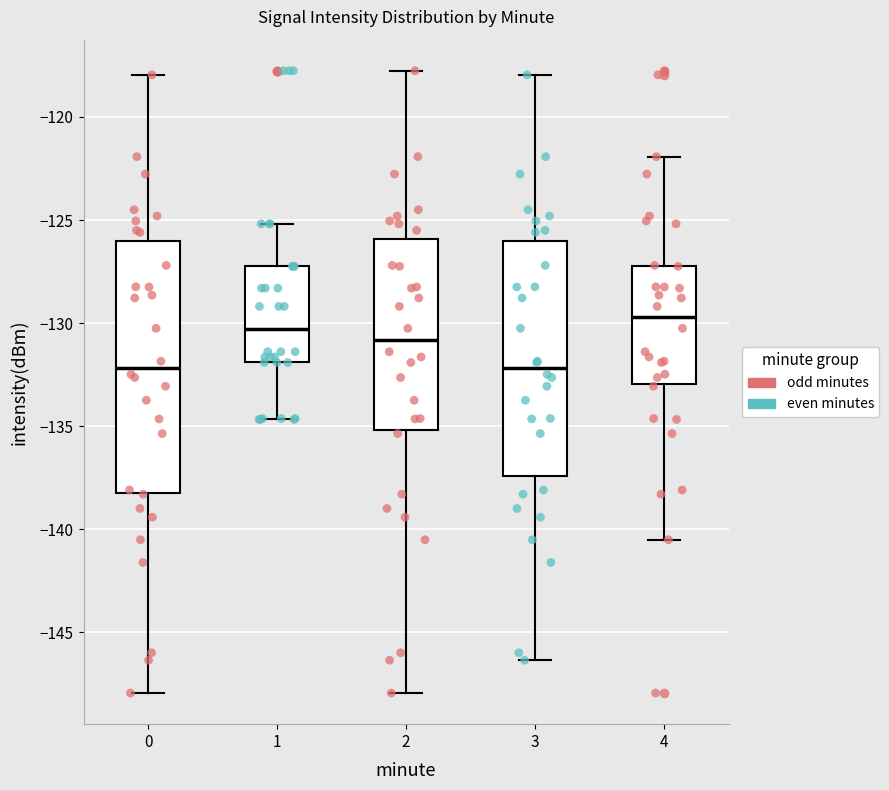

Which box is the tallest, from its lower edge to its upper edge?

0